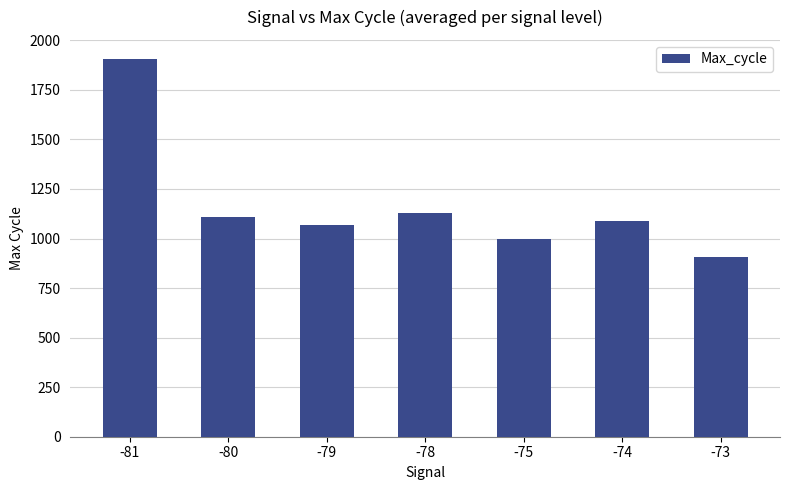

List the labels in order of value, smallest first.

-73, -75, -79, -74, -80, -78, -81